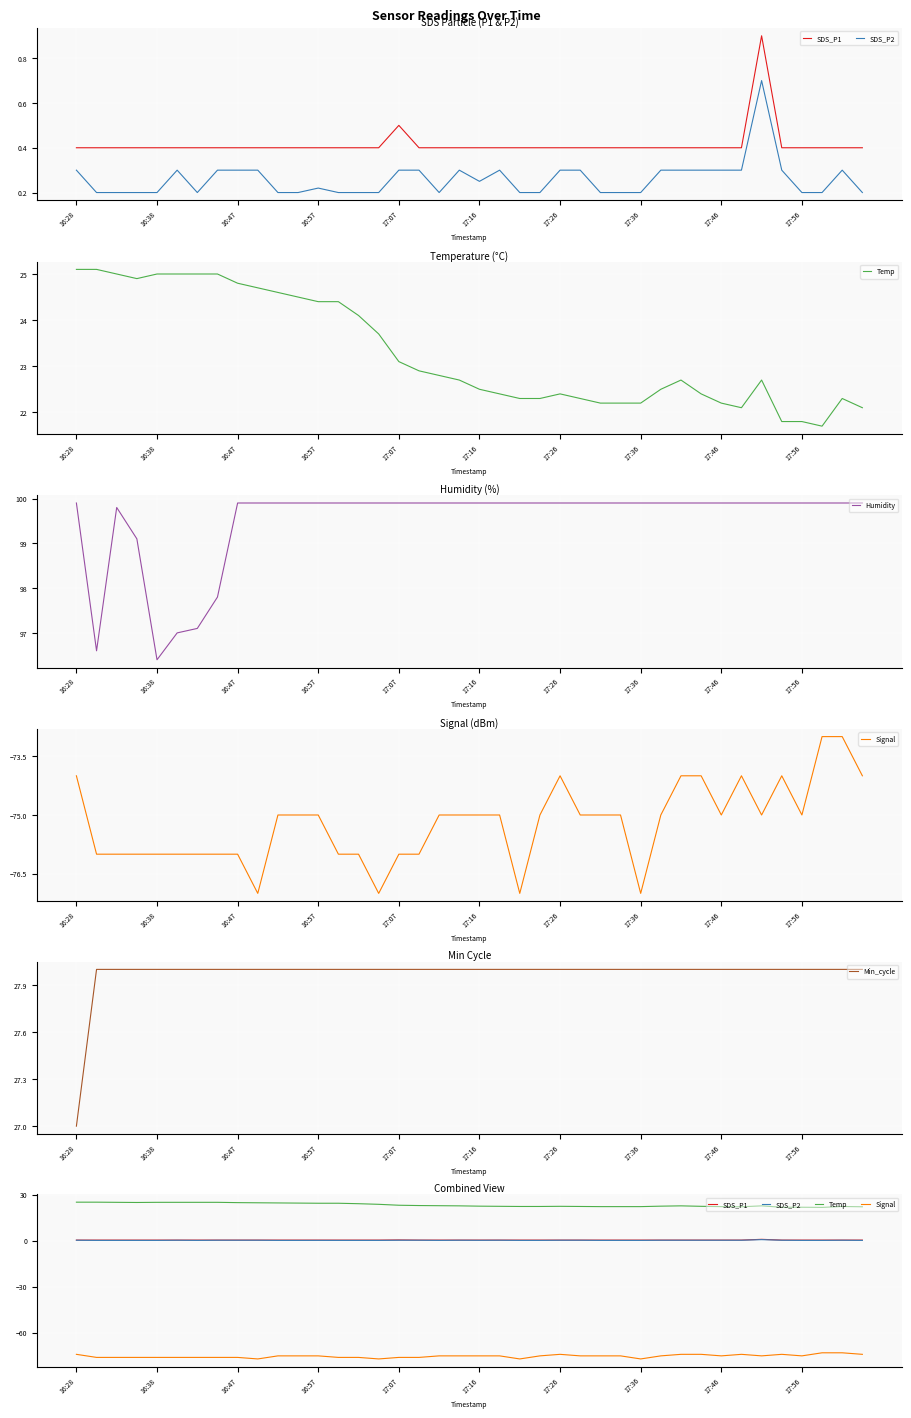

Which category has the lowest value in the Humidity series?

16:38